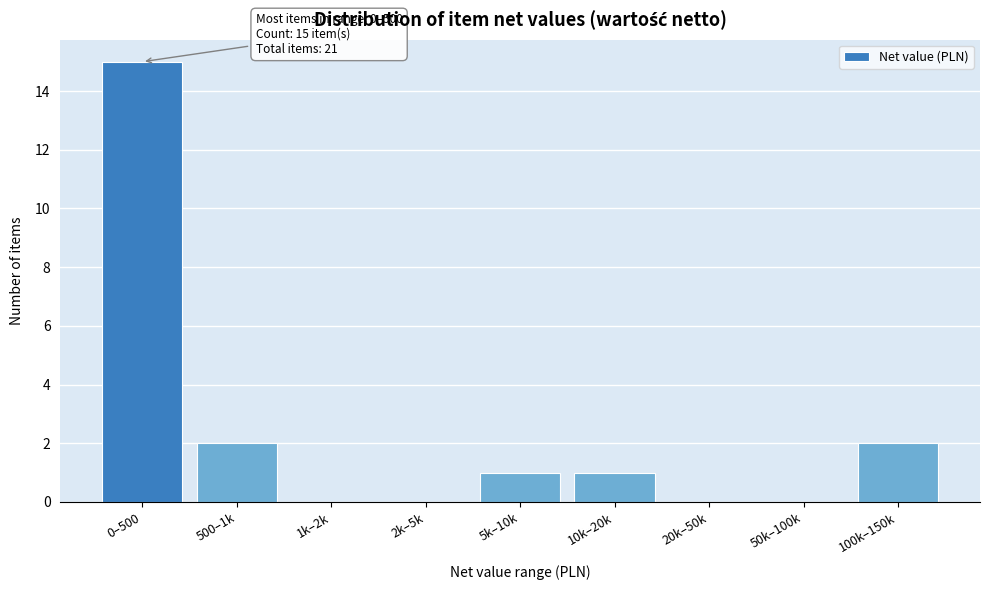

Reading left to right, list all the values displayed in this chart.

0–500=15	500–1k=2	1k–2k=0	2k–5k=0	5k–10k=1	10k–20k=1	20k–50k=0	50k–100k=0	100k–150k=2